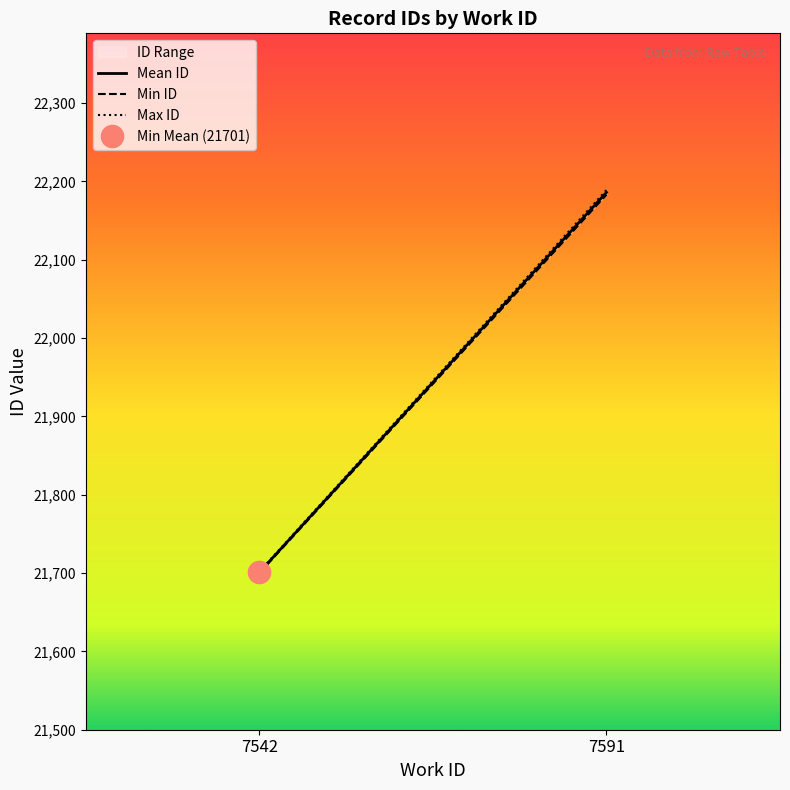

Rank the series by their average value, from highest to lowest.

Max ID, Mean ID, Min ID